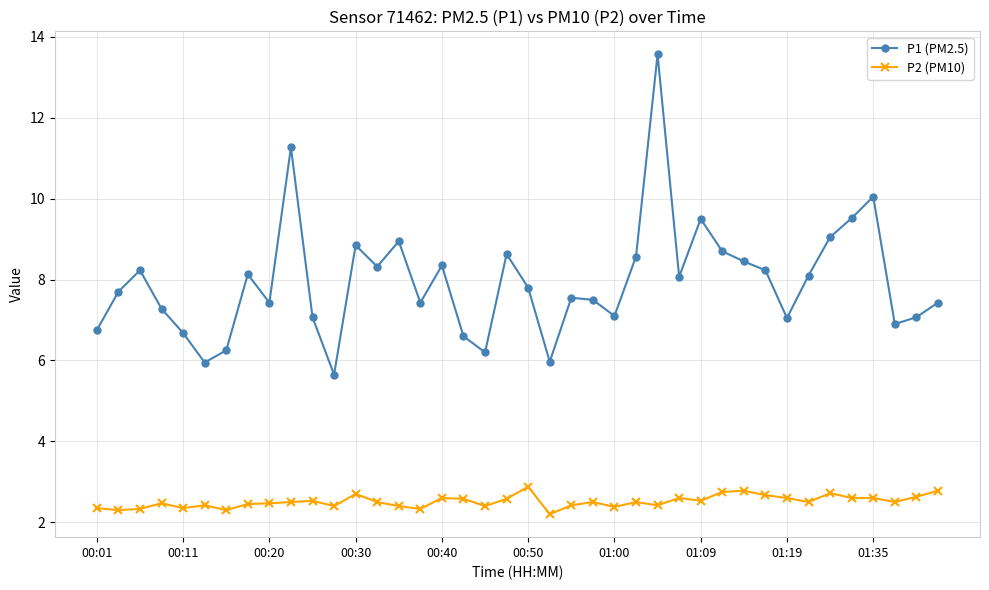

What is the highest value of the P2 (PM10) series?

2.9